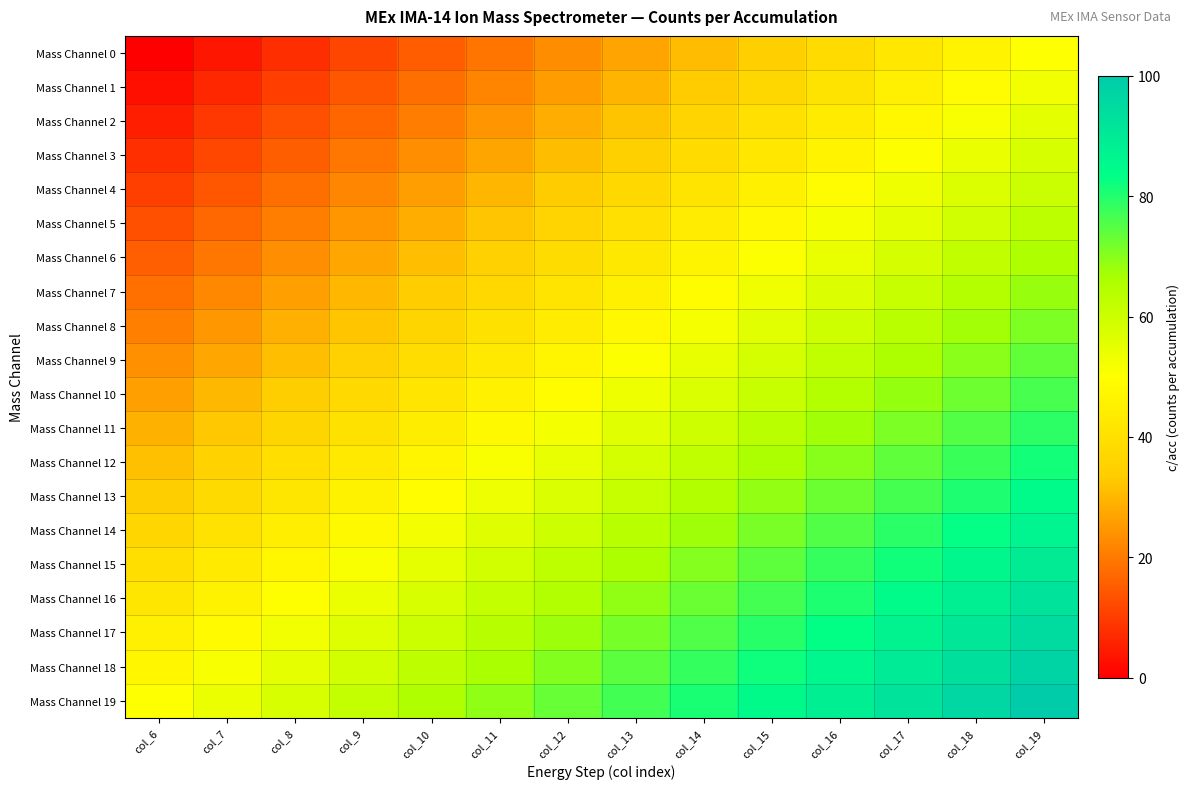

Reading left to right, what are all the values shown in this chart?

Mass Channel 0: col_6=0.0	col_7=3.8	col_8=7.7	col_9=11.5	col_10=15.4	col_11=19.2	col_12=23.1	col_13=26.9	col_14=30.8	col_15=34.6	col_16=38.5	col_17=42.3	col_18=46.2	col_19=50.0
Mass Channel 1: col_6=2.6	col_7=6.5	col_8=10.3	col_9=14.2	col_10=18.0	col_11=21.9	col_12=25.7	col_13=29.6	col_14=33.4	col_15=37.2	col_16=41.1	col_17=44.9	col_18=48.8	col_19=52.6
Mass Channel 2: col_6=5.3	col_7=9.1	col_8=13.0	col_9=16.8	col_10=20.6	col_11=24.5	col_12=28.3	col_13=32.2	col_14=36.0	col_15=39.9	col_16=43.7	col_17=47.6	col_18=51.4	col_19=55.3
Mass Channel 3: col_6=7.9	col_7=11.7	col_8=15.6	col_9=19.4	col_10=23.3	col_11=27.1	col_12=31.0	col_13=34.8	col_14=38.7	col_15=42.5	col_16=46.4	col_17=50.2	col_18=54.0	col_19=57.9
Mass Channel 4: col_6=10.5	col_7=14.4	col_8=18.2	col_9=22.1	col_10=25.9	col_11=29.8	col_12=33.6	col_13=37.4	col_14=41.3	col_15=45.1	col_16=49.0	col_17=52.8	col_18=56.7	col_19=60.5
Mass Channel 5: col_6=13.2	col_7=17.0	col_8=20.9	col_9=24.7	col_10=28.5	col_11=32.4	col_12=36.2	col_13=40.1	col_14=43.9	col_15=47.8	col_16=51.6	col_17=55.5	col_18=59.3	col_19=63.2
Mass Channel 6: col_6=15.8	col_7=19.6	col_8=23.5	col_9=27.3	col_10=31.2	col_11=35.0	col_12=38.9	col_13=42.7	col_14=46.6	col_15=50.4	col_16=54.3	col_17=58.1	col_18=61.9	col_19=65.8
Mass Channel 7: col_6=18.4	col_7=22.3	col_8=26.1	col_9=30.0	col_10=33.8	col_11=37.7	col_12=41.5	col_13=45.3	col_14=49.2	col_15=53.0	col_16=56.9	col_17=60.7	col_18=64.6	col_19=68.4
Mass Channel 8: col_6=21.1	col_7=24.9	col_8=28.7	col_9=32.6	col_10=36.4	col_11=40.3	col_12=44.1	col_13=48.0	col_14=51.8	col_15=55.7	col_16=59.5	col_17=63.4	col_18=67.2	col_19=71.1
Mass Channel 9: col_6=23.7	col_7=27.5	col_8=31.4	col_9=35.2	col_10=39.1	col_11=42.9	col_12=46.8	col_13=50.6	col_14=54.5	col_15=58.3	col_16=62.1	col_17=66.0	col_18=69.8	col_19=73.7
Mass Channel 10: col_6=26.3	col_7=30.2	col_8=34.0	col_9=37.9	col_10=41.7	col_11=45.5	col_12=49.4	col_13=53.2	col_14=57.1	col_15=60.9	col_16=64.8	col_17=68.6	col_18=72.5	col_19=76.3
Mass Channel 11: col_6=28.9	col_7=32.8	col_8=36.6	col_9=40.5	col_10=44.3	col_11=48.2	col_12=52.0	col_13=55.9	col_14=59.7	col_15=63.6	col_16=67.4	col_17=71.3	col_18=75.1	col_19=78.9
Mass Channel 12: col_6=31.6	col_7=35.4	col_8=39.3	col_9=43.1	col_10=47.0	col_11=50.8	col_12=54.7	col_13=58.5	col_14=62.3	col_15=66.2	col_16=70.0	col_17=73.9	col_18=77.7	col_19=81.6
Mass Channel 13: col_6=34.2	col_7=38.1	col_8=41.9	col_9=45.7	col_10=49.6	col_11=53.4	col_12=57.3	col_13=61.1	col_14=65.0	col_15=68.8	col_16=72.7	col_17=76.5	col_18=80.4	col_19=84.2
Mass Channel 14: col_6=36.8	col_7=40.7	col_8=44.5	col_9=48.4	col_10=52.2	col_11=56.1	col_12=59.9	col_13=63.8	col_14=67.6	col_15=71.5	col_16=75.3	col_17=79.1	col_18=83.0	col_19=86.8
Mass Channel 15: col_6=39.5	col_7=43.3	col_8=47.2	col_9=51.0	col_10=54.9	col_11=58.7	col_12=62.6	col_13=66.4	col_14=70.2	col_15=74.1	col_16=77.9	col_17=81.8	col_18=85.6	col_19=89.5
Mass Channel 16: col_6=42.1	col_7=46.0	col_8=49.8	col_9=53.6	col_10=57.5	col_11=61.3	col_12=65.2	col_13=69.0	col_14=72.9	col_15=76.7	col_16=80.6	col_17=84.4	col_18=88.3	col_19=92.1
Mass Channel 17: col_6=44.7	col_7=48.6	col_8=52.4	col_9=56.3	col_10=60.1	col_11=64.0	col_12=67.8	col_13=71.7	col_14=75.5	col_15=79.4	col_16=83.2	col_17=87.0	col_18=90.9	col_19=94.7
Mass Channel 18: col_6=47.4	col_7=51.2	col_8=55.1	col_9=58.9	col_10=62.8	col_11=66.6	col_12=70.4	col_13=74.3	col_14=78.1	col_15=82.0	col_16=85.8	col_17=89.7	col_18=93.5	col_19=97.4
Mass Channel 19: col_6=50.0	col_7=53.8	col_8=57.7	col_9=61.5	col_10=65.4	col_11=69.2	col_12=73.1	col_13=76.9	col_14=80.8	col_15=84.6	col_16=88.5	col_17=92.3	col_18=96.2	col_19=100.0